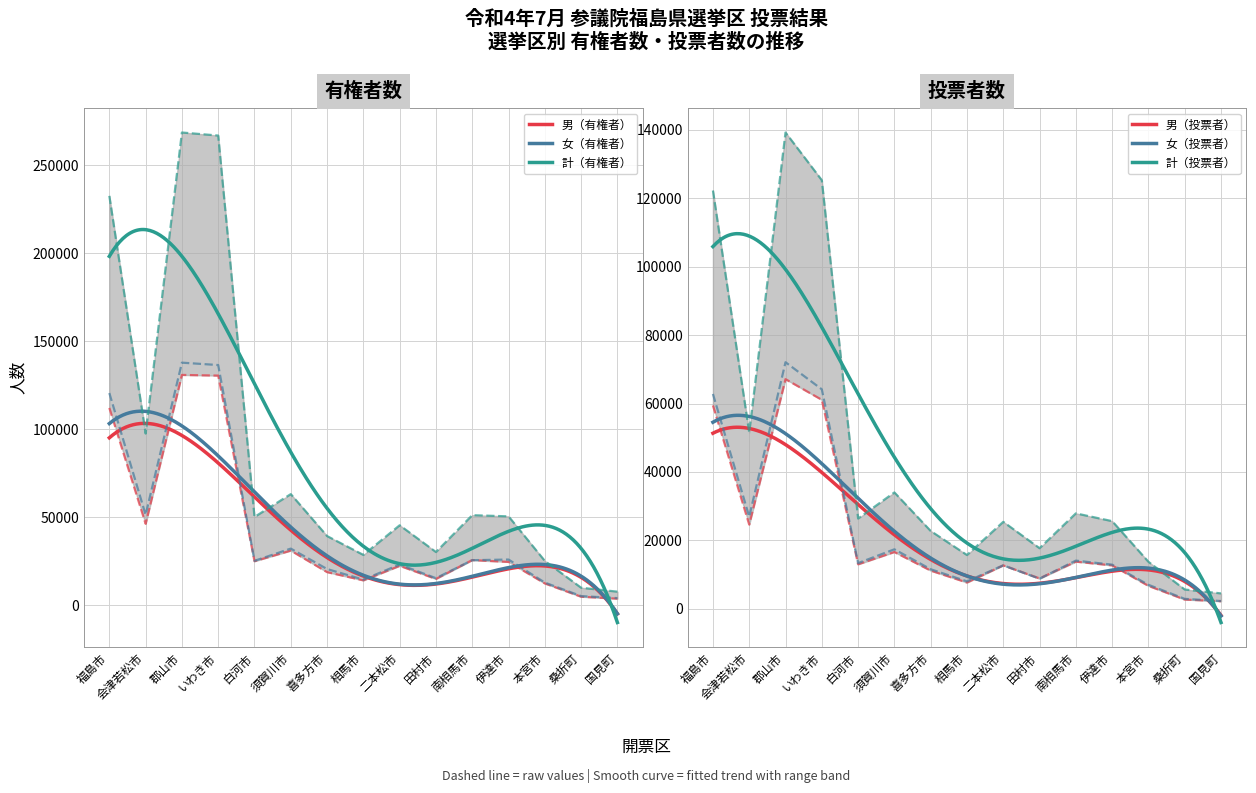

Which has a higher value, 二本松市 or 本宮市?

二本松市